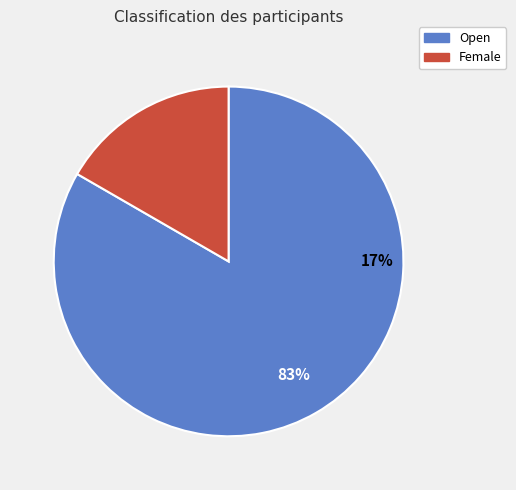

The Female slice represents 17% of the pie. True or false?

True